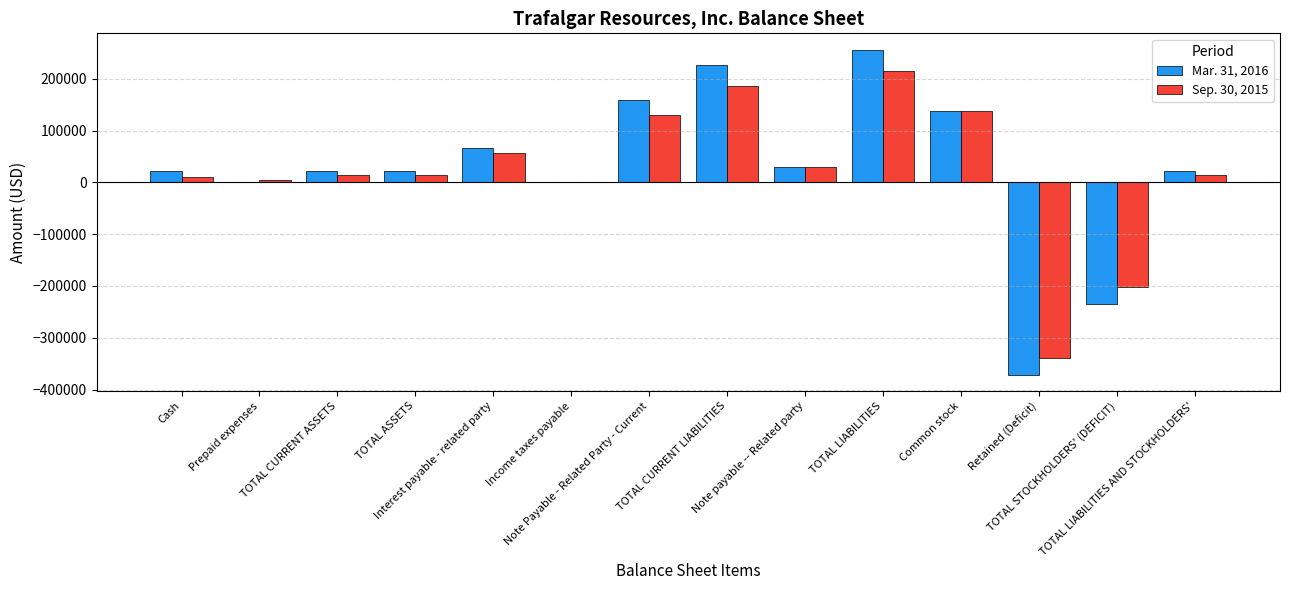

Count the number of data series in this chart.

2